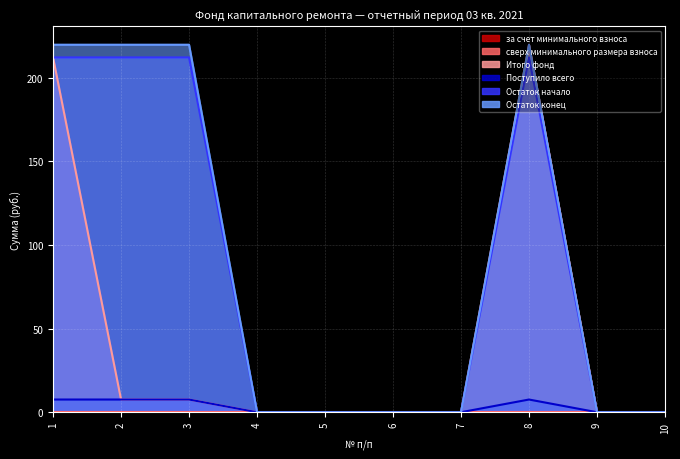

True or false: Остаток начало and за счет минимального взноса intersect in this chart.

False